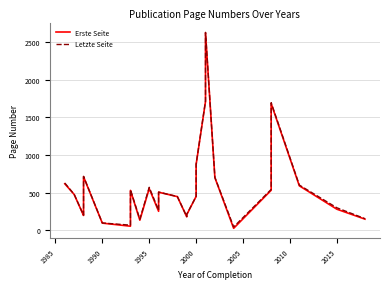

Which series has the largest total across all categories?

Letzte Seite